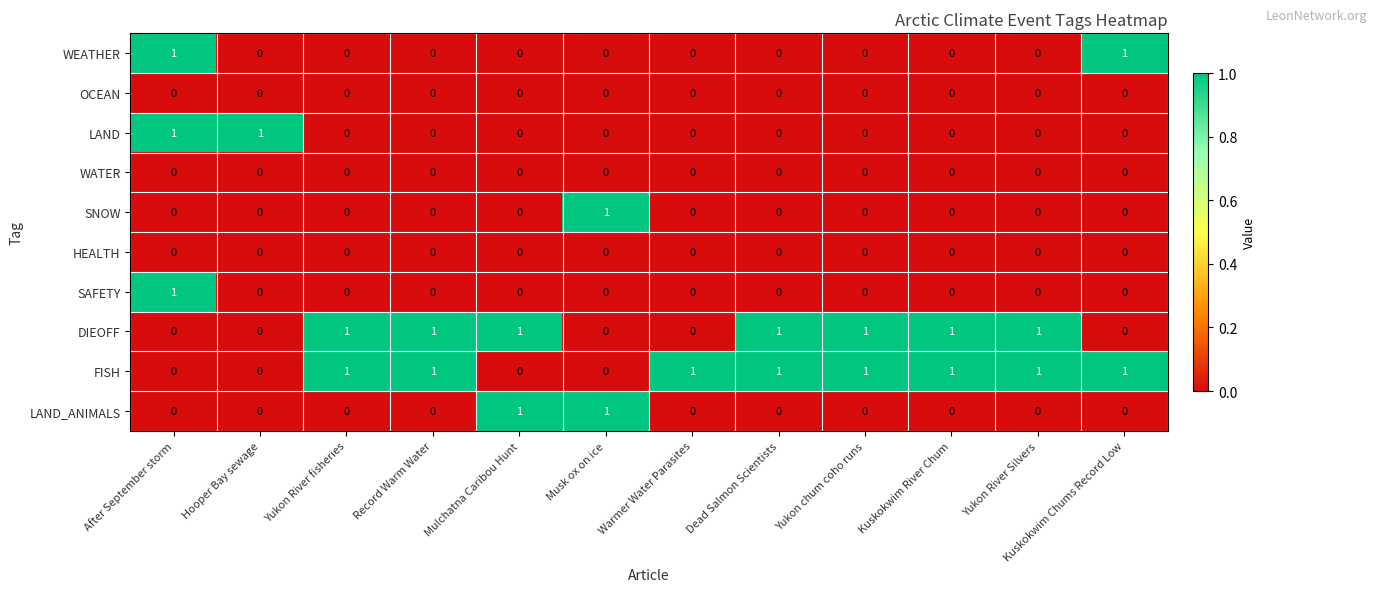

How many SNOW values are between 0 and 1?

12